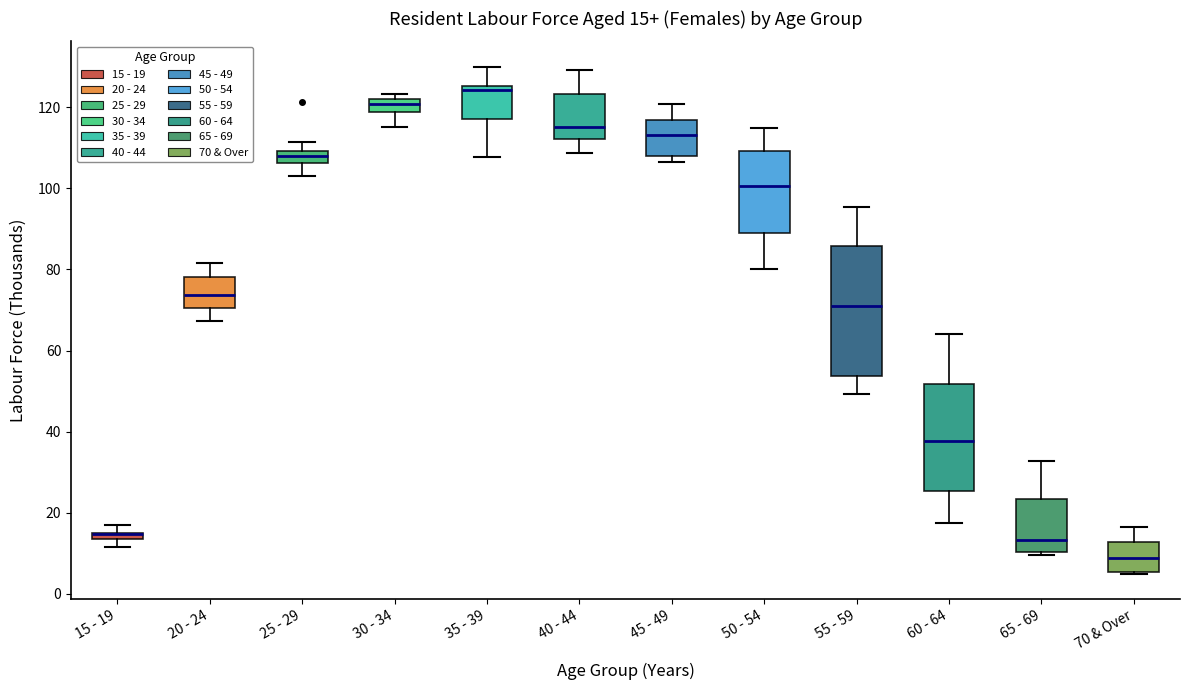

Which box is the tallest, from its lower edge to its upper edge?

55 - 59